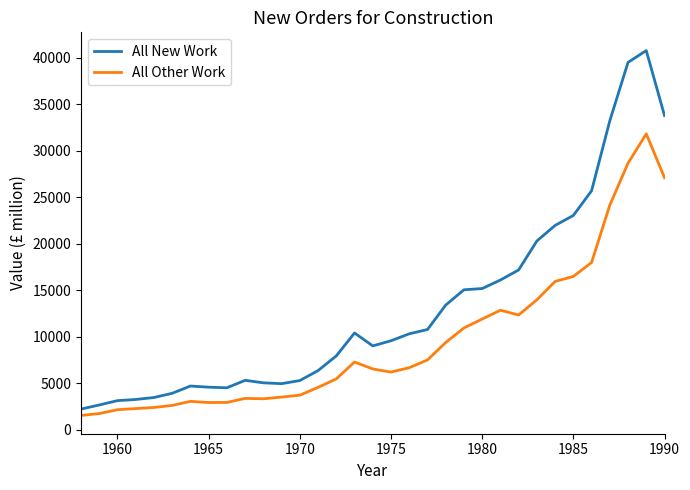

List the series in order of their overall mean, lowest first.

All Other Work, All New Work